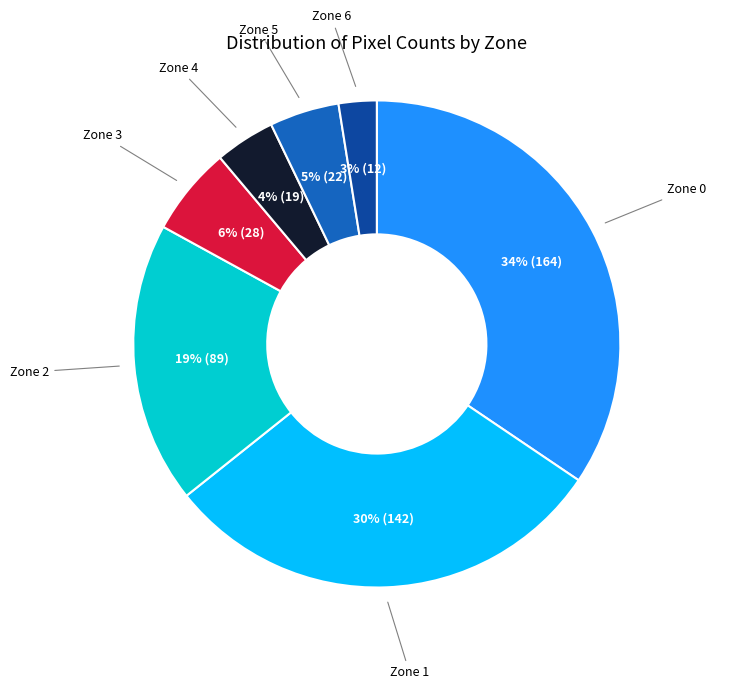

What percentage is the Zone 4 slice, to the nearest percent?

4%